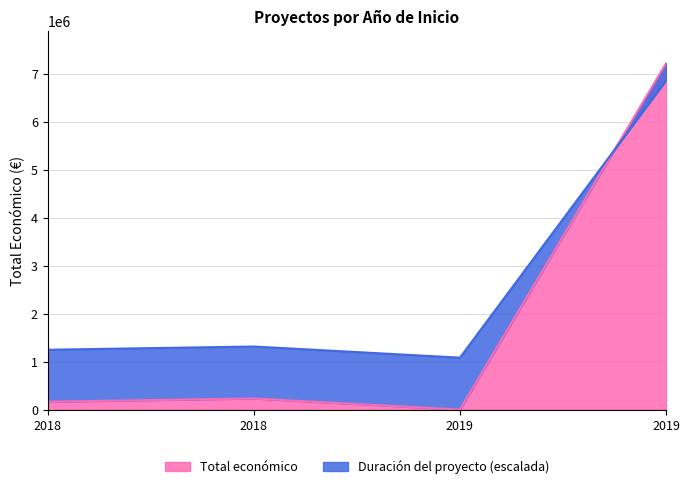

Count the number of values greater than 232189.

1